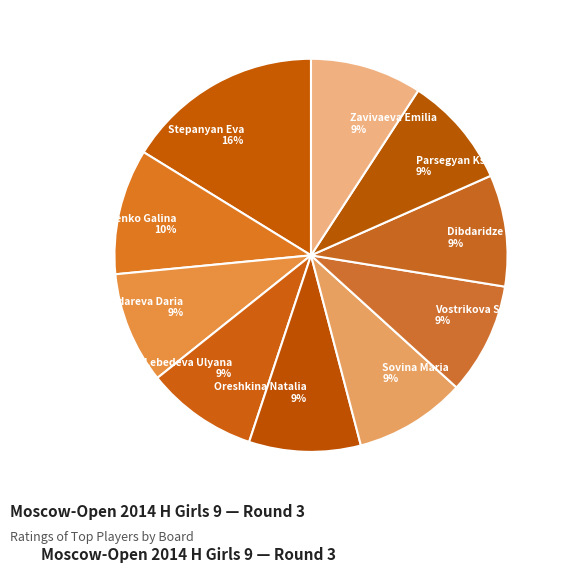

Is it true that Lebedeva Ulyana 9% is 20% of the pie?

False